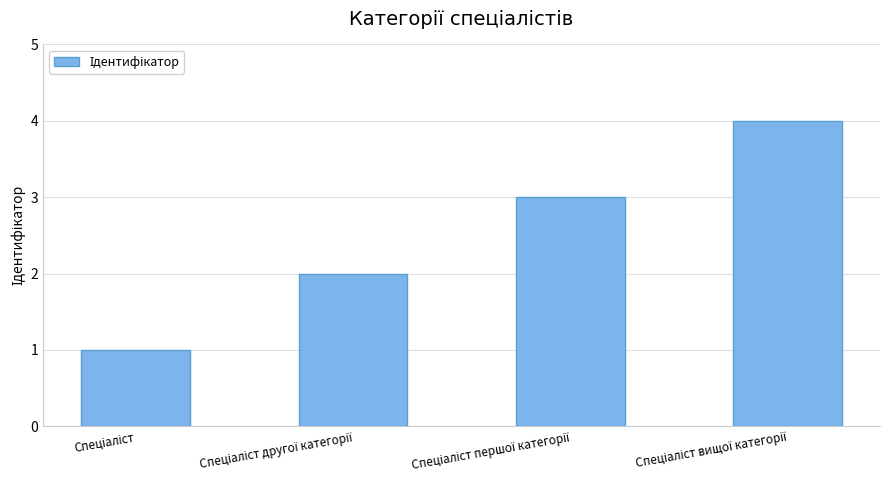

What is the smallest value displayed?

1